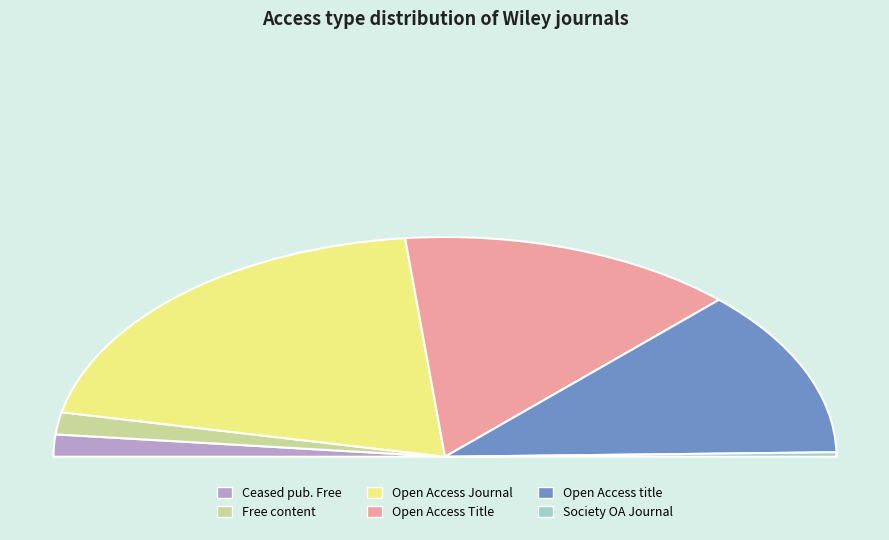

To the nearest percent, what is the difference between the largest and smallest slice percentages?

40%